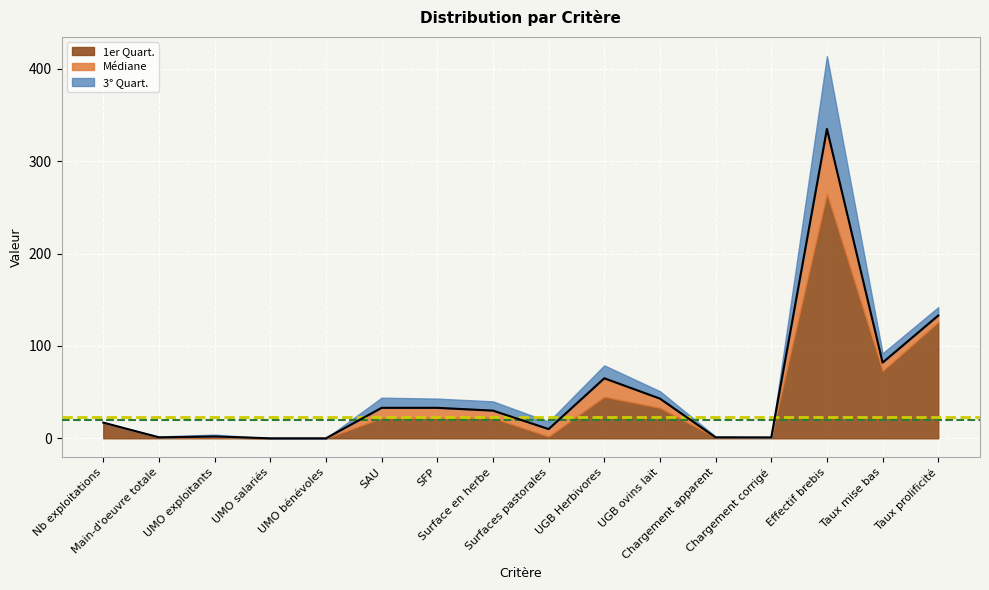

What are all the series names shown in the legend?

1er Quart., Médiane, 3° Quart.